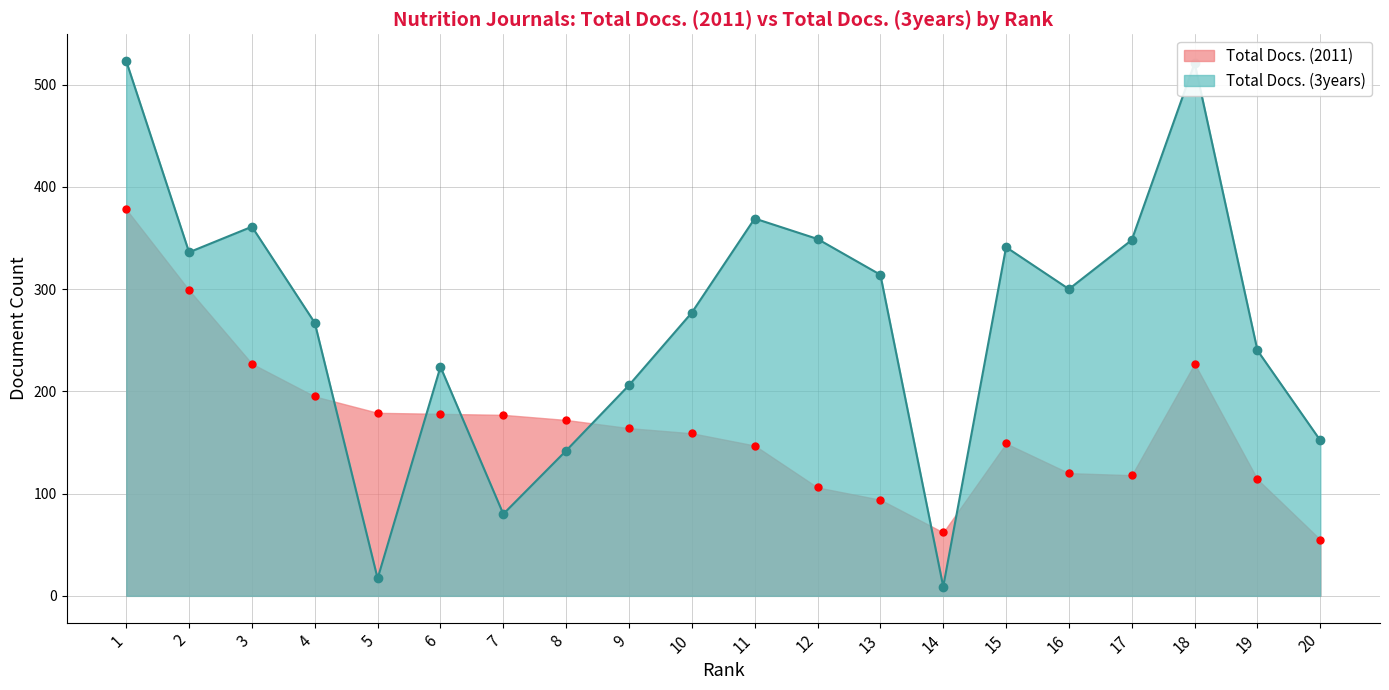

At how many categories does at least one series exceed 374?

2